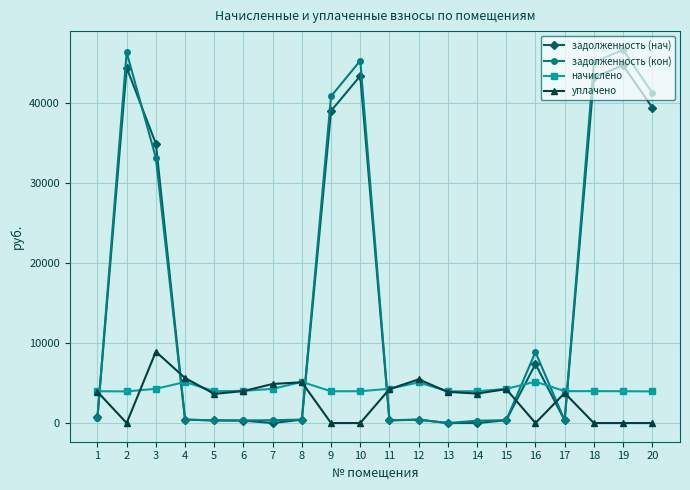

Count the number of data series in this chart.

4